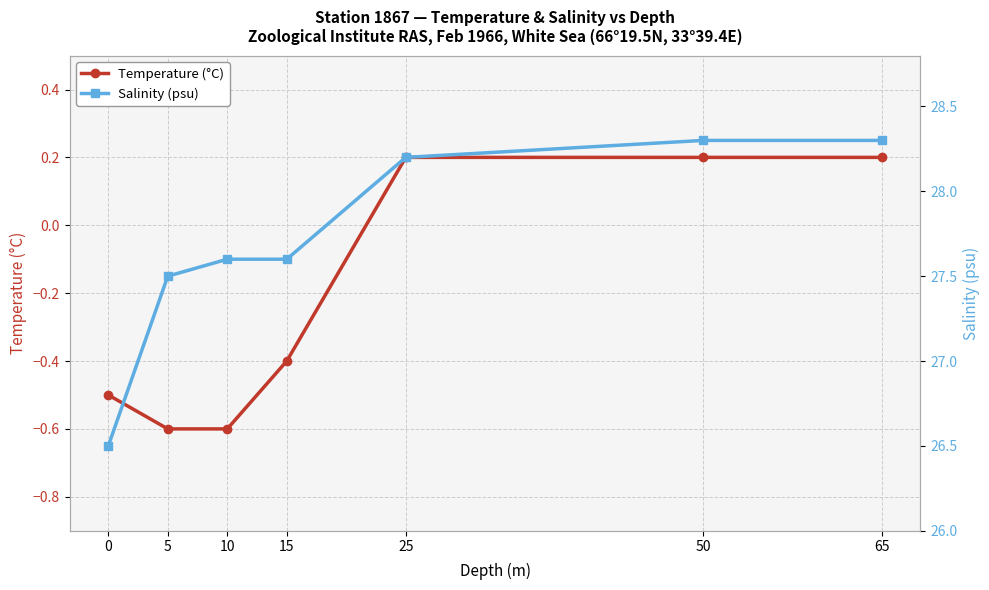

Count the number of categories in the chart.

7